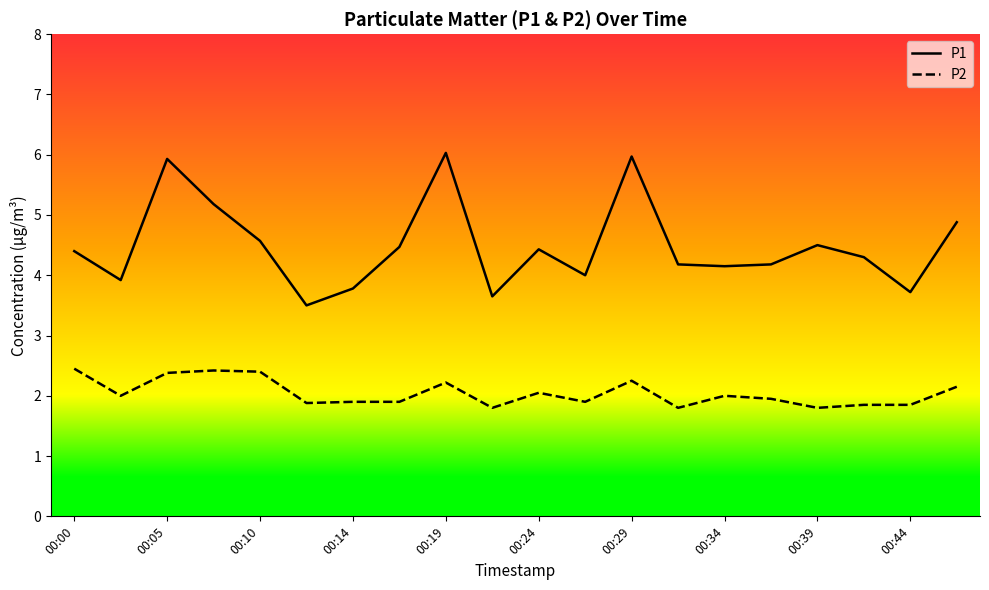

Which series has the largest total across all categories?

P1